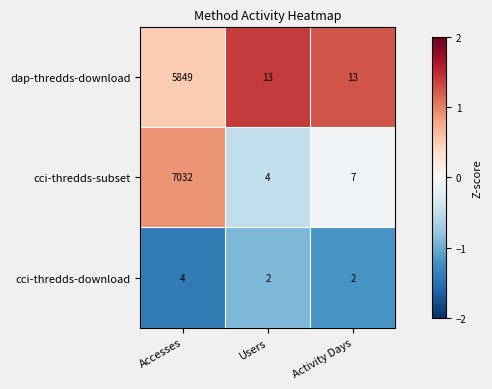

How many values in the cci-thredds-subset series are below 7?

1